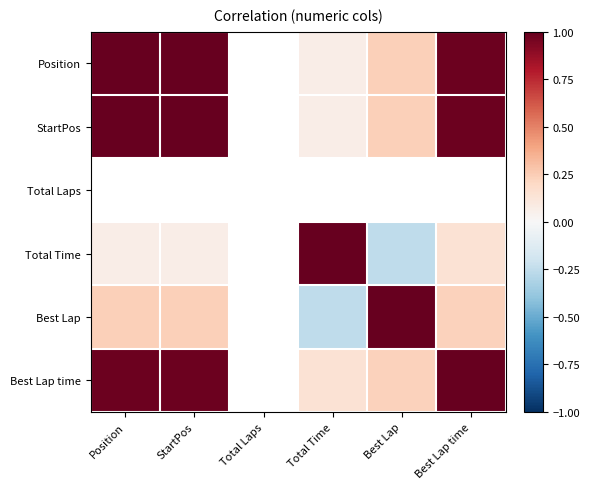

How many data points in Best Lap time are above 0?

5